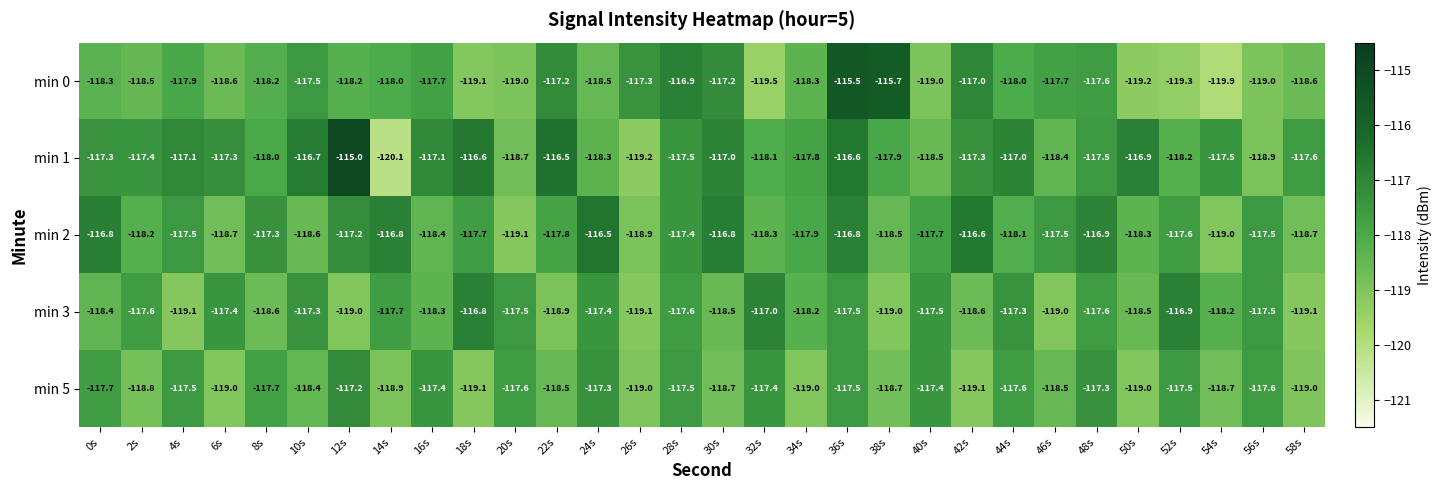

Between 8s and 34s, which series saw the biggest shift?

min 5